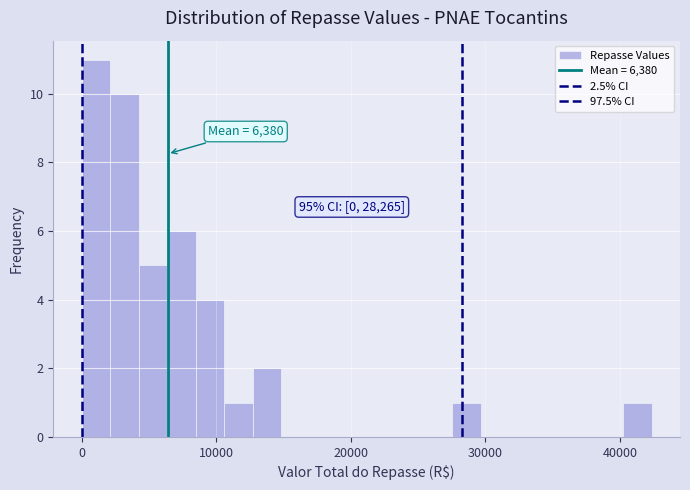

Read against the x-axis, roughly where is the centre of the tallest bar?

1000